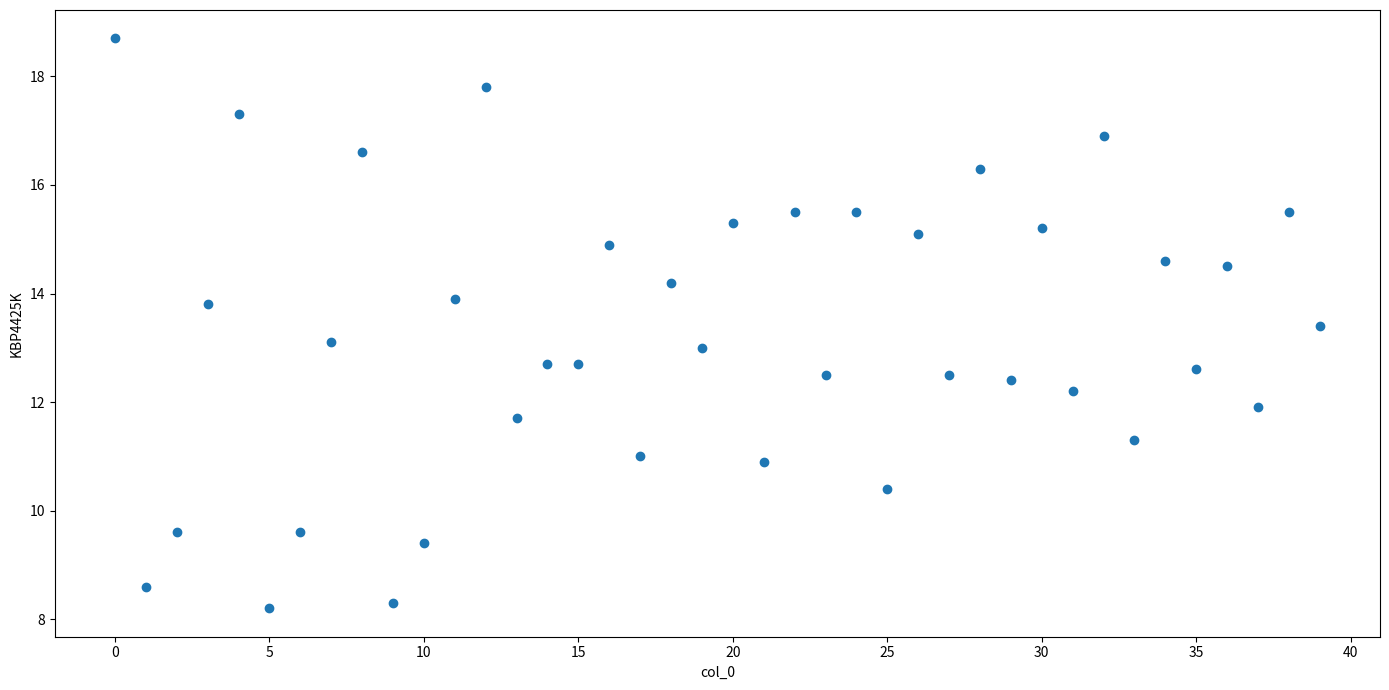

What is the range of Y values (max minus min)?

10.5